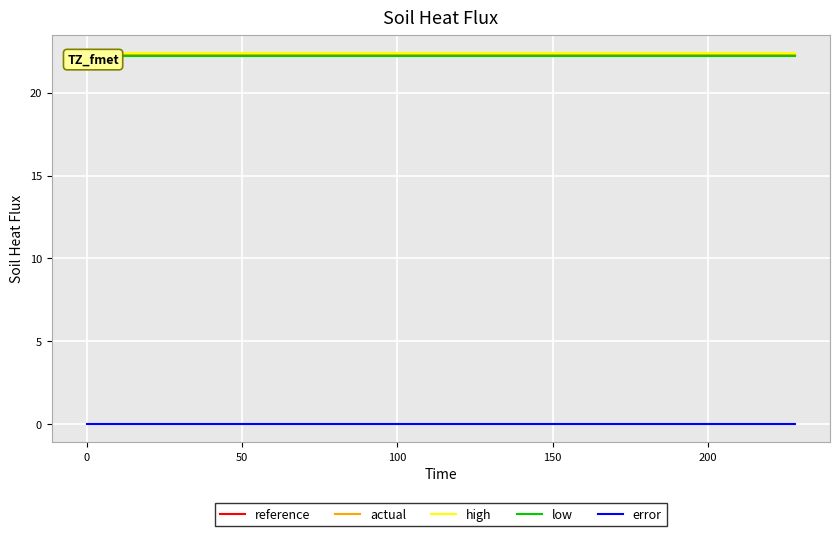

True or false: high and error cross at least once.

False